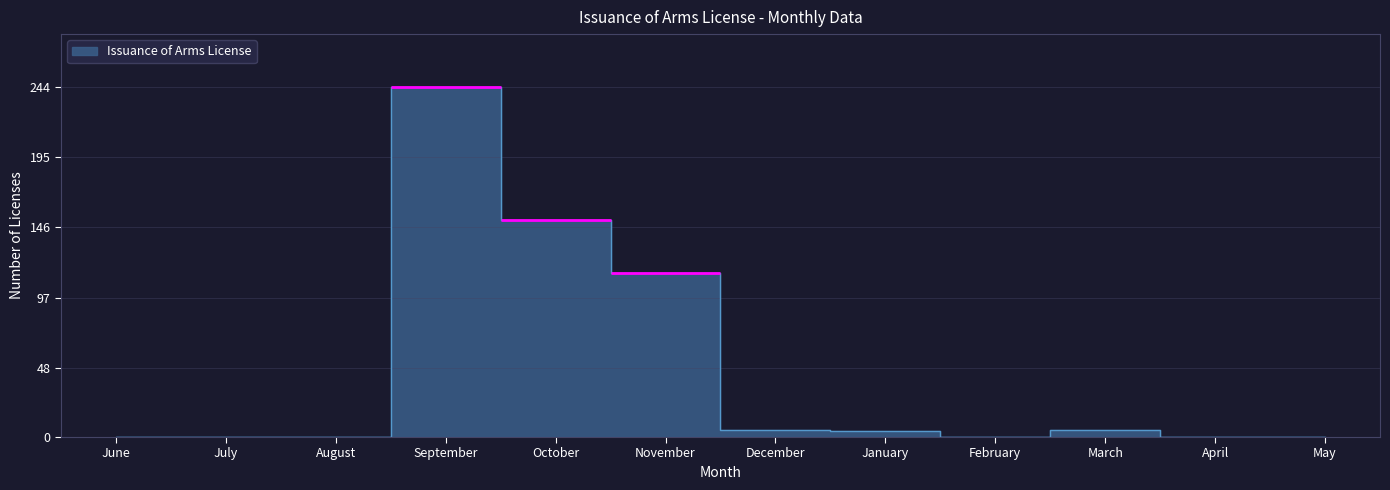

Is it true that the value at June is 132?

False